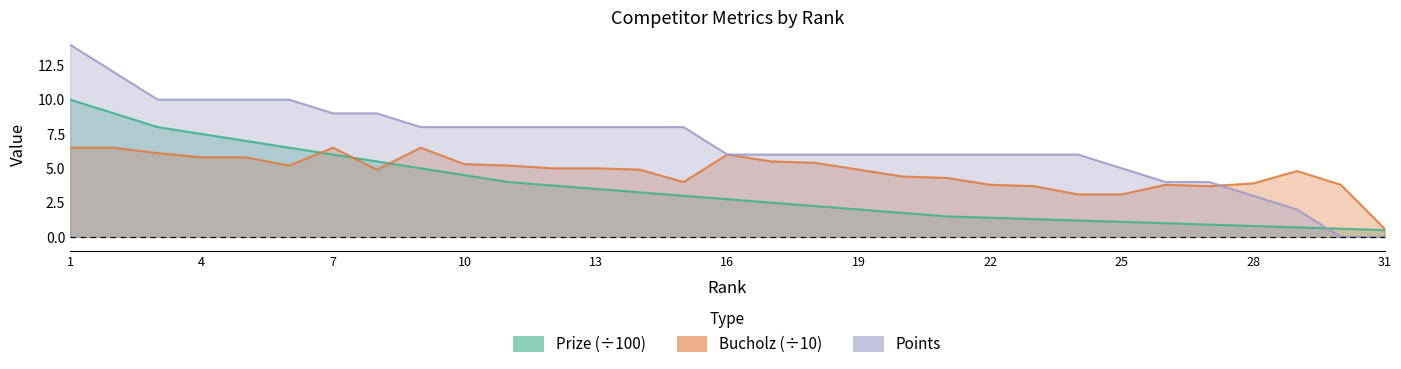

Rank the series by their average value, from highest to lowest.

Points, Bucholz, Prize